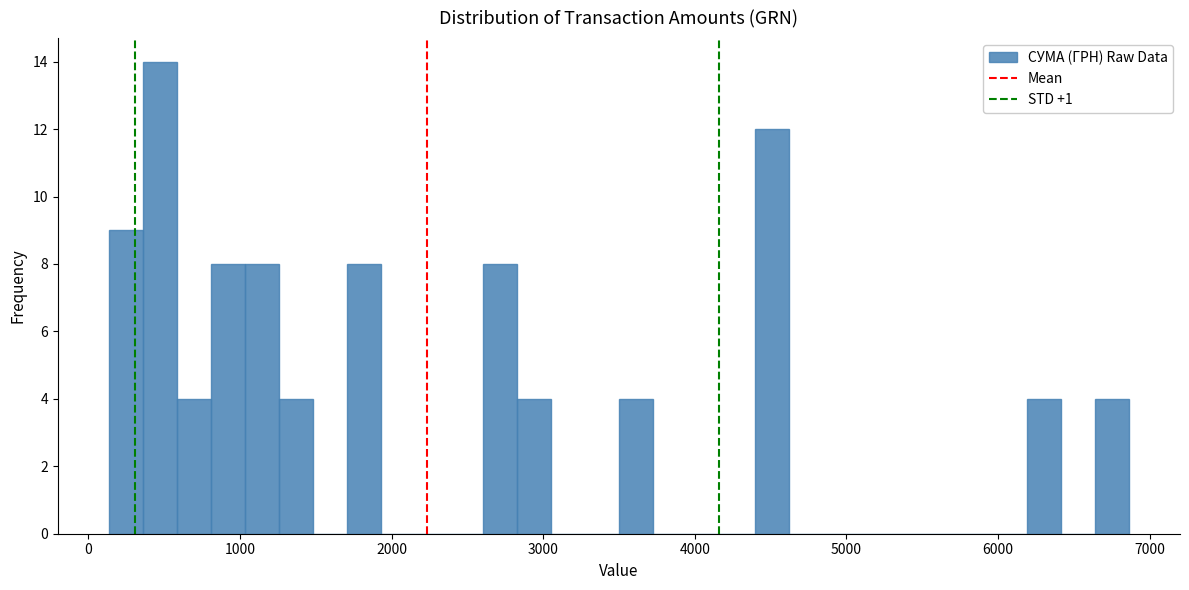

Around what value on the x-axis is the tallest bar? Give the approximate position of its centre, as read against the axis.

500